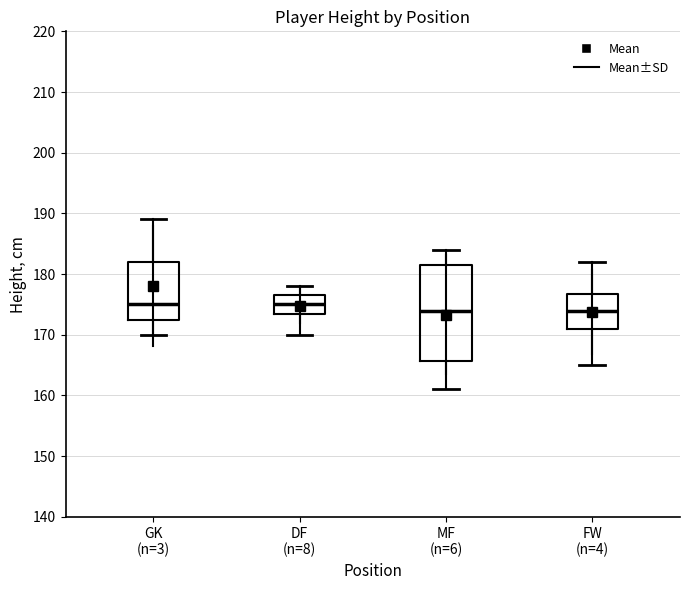

Where does the median line of the box for MF (n=6) sit on the y-axis? The values are not printed on the chart, so give them approximately, as read against the axis.

174